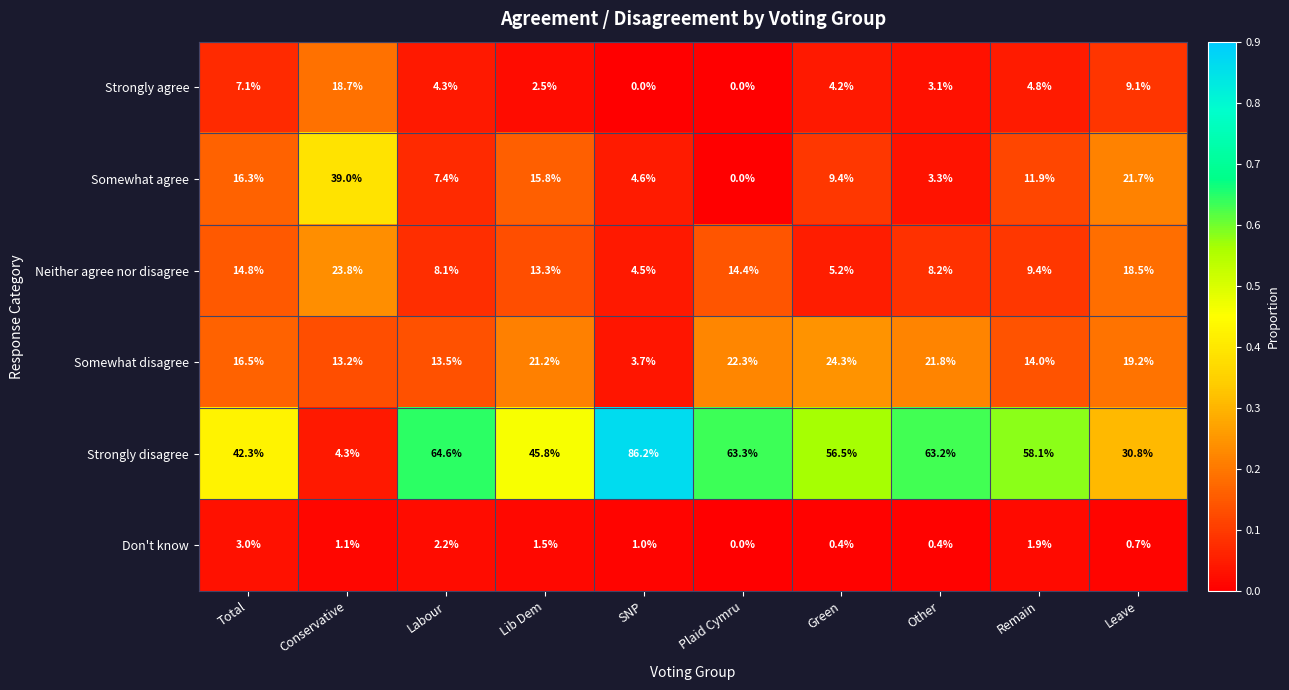

Which category has the lowest value in the Somewhat agree series?

Plaid Cymru